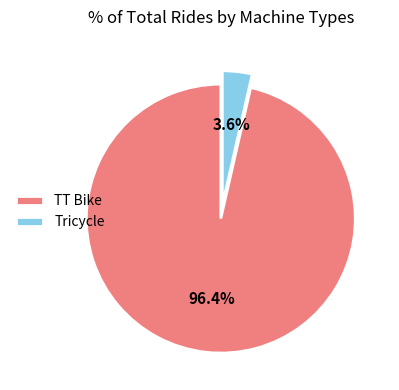

Does Tricycle account for over 50% of the chart?

No